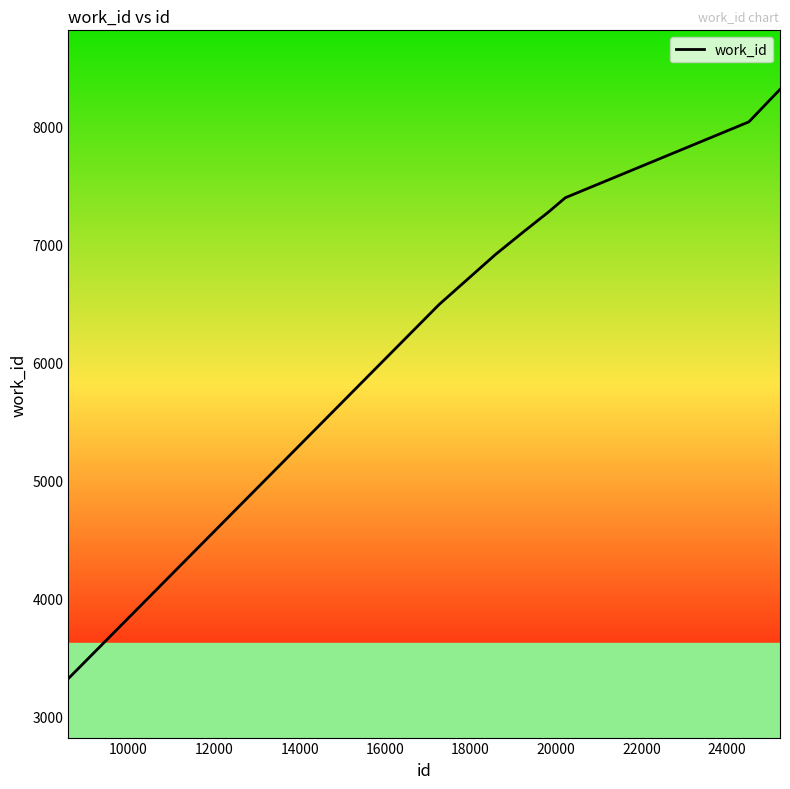

What is the smallest value displayed?

3325